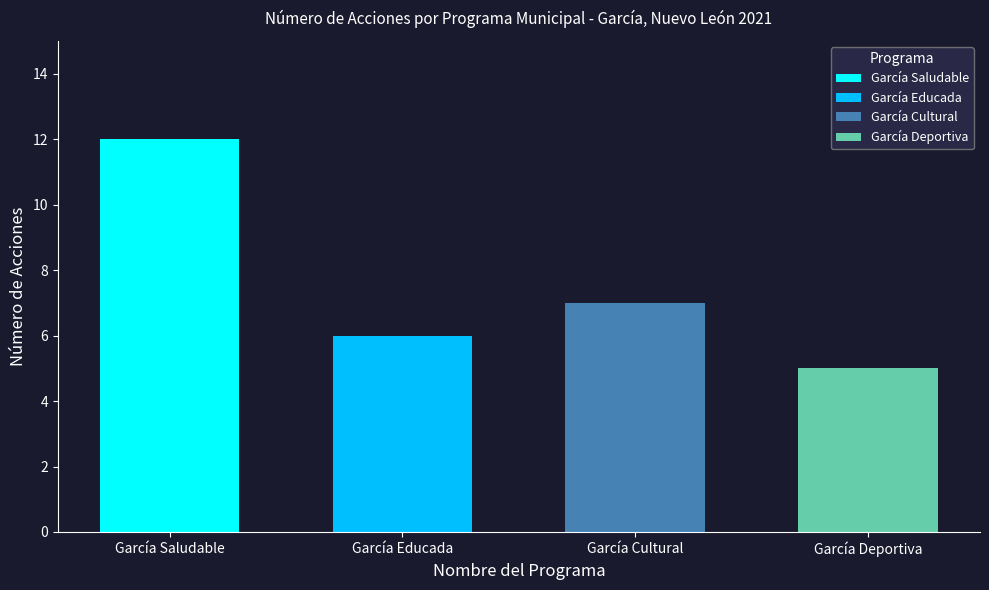

What is the maximum value for García Cultural?

7